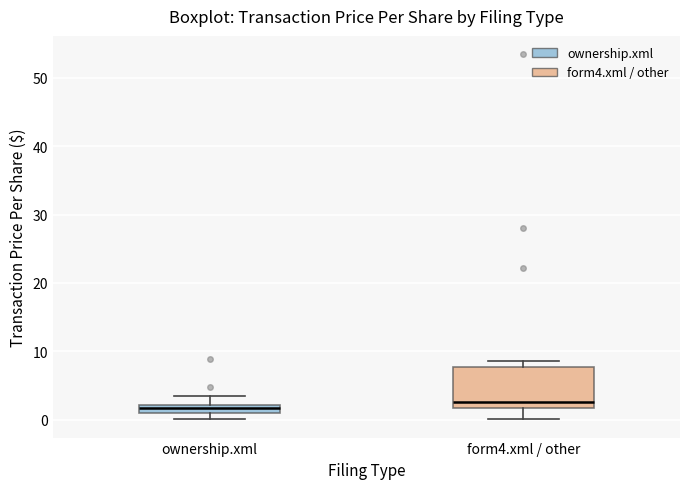

Where does the upper whisker of the box for ownership.xml end on the y-axis? The values are not printed on the chart, so give them approximately, as read against the axis.

3